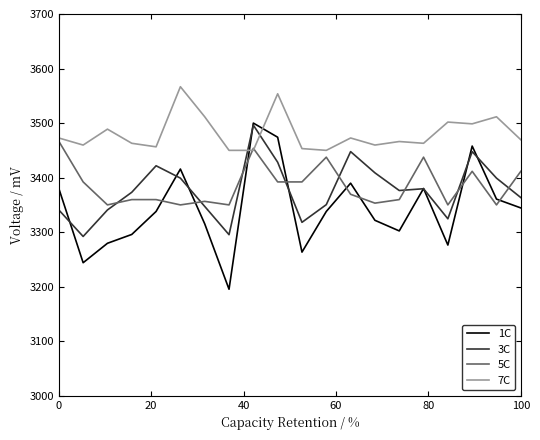

True or false: Pemberian and Pemberian Relaksasi cross at least once.

True